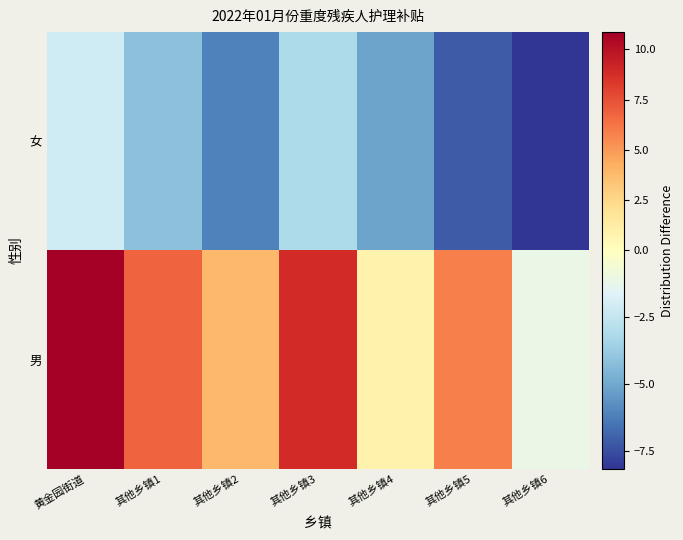

At 其他乡镇6, list the series in order from smallest to largest.

女, 男